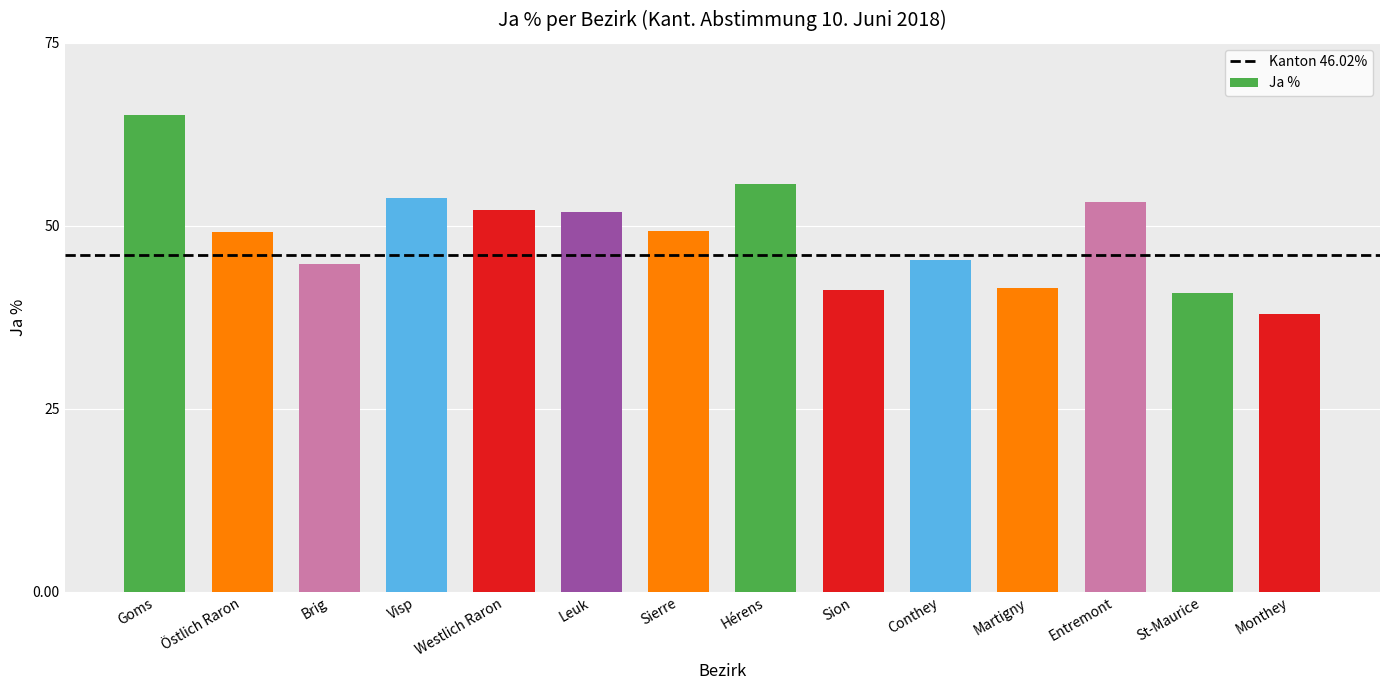

Approximately how many times larger is the value at Conthey compared to Leuk?

0.9